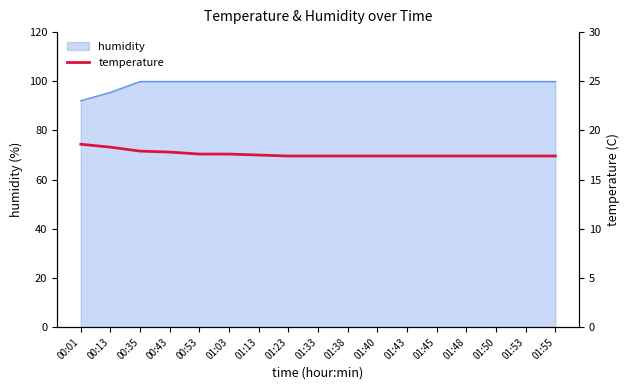

What position from the right is 01:45?

5